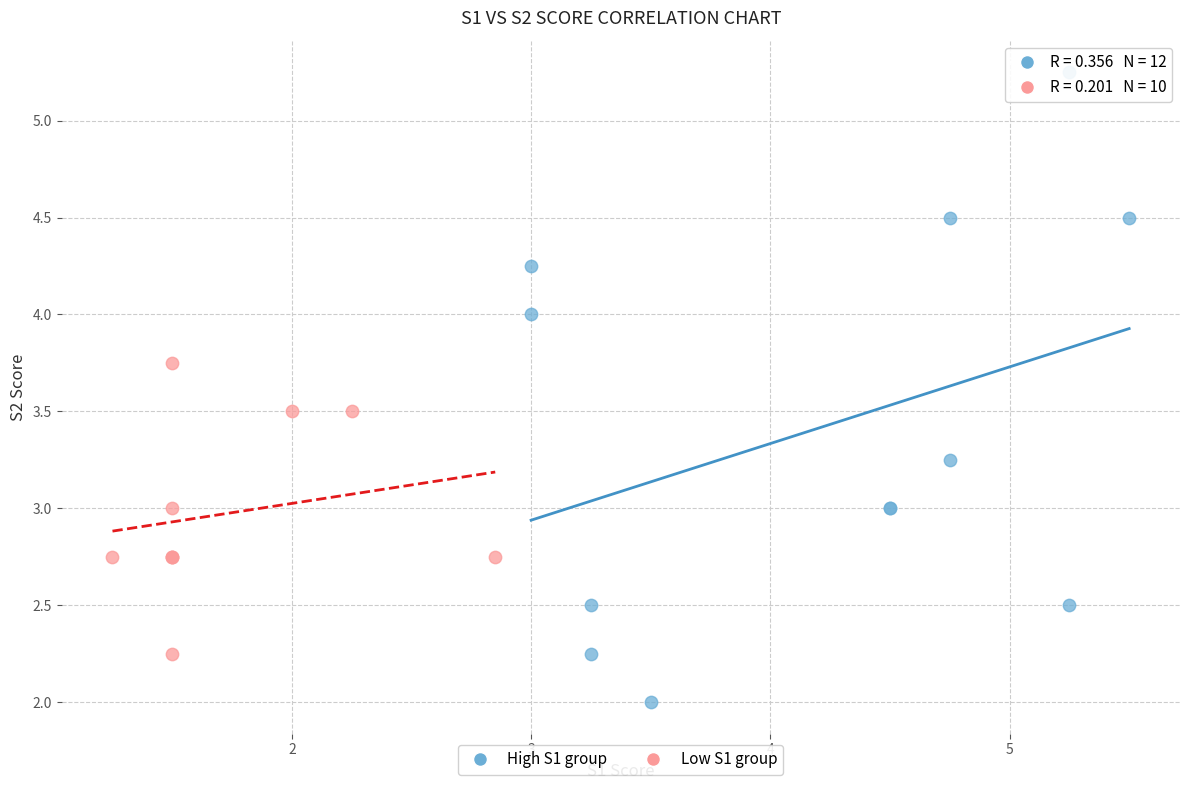

Which series contains the lowest Y value?

High S1 group